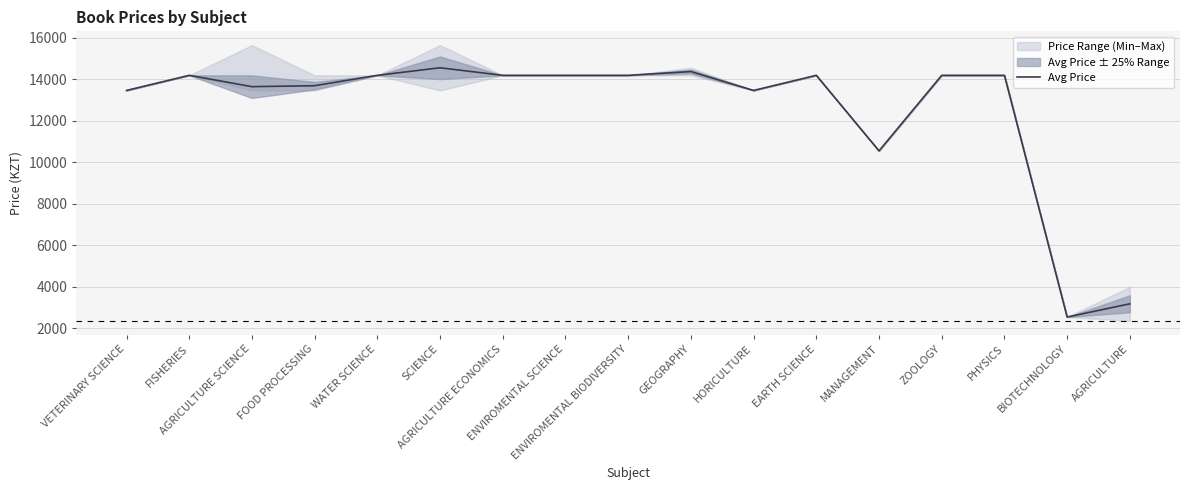

Read the value at AGRICULTURE.

3181.8